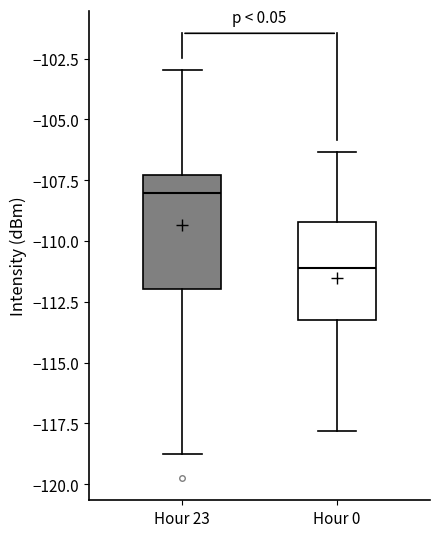

Reading left to right, read every box against the y-axis: the position of its median line, the range the box covers, and the ends of its whiskers. The values are not printed on the chart, so give them approximately, as read against the axis.

Hour 23: median -108.0, box -112.0 to -107.5, whiskers -118.5 to -103.0
Hour 0: median -111.0, box -113.0 to -109.0, whiskers -118.0 to -106.5